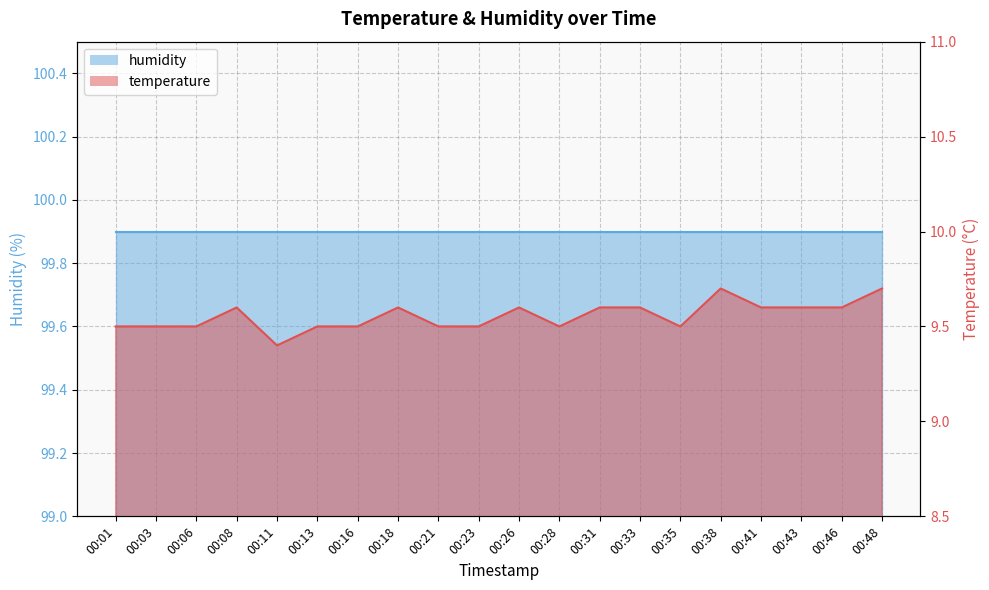

Between 00:48 and 00:46, which is larger?

00:48